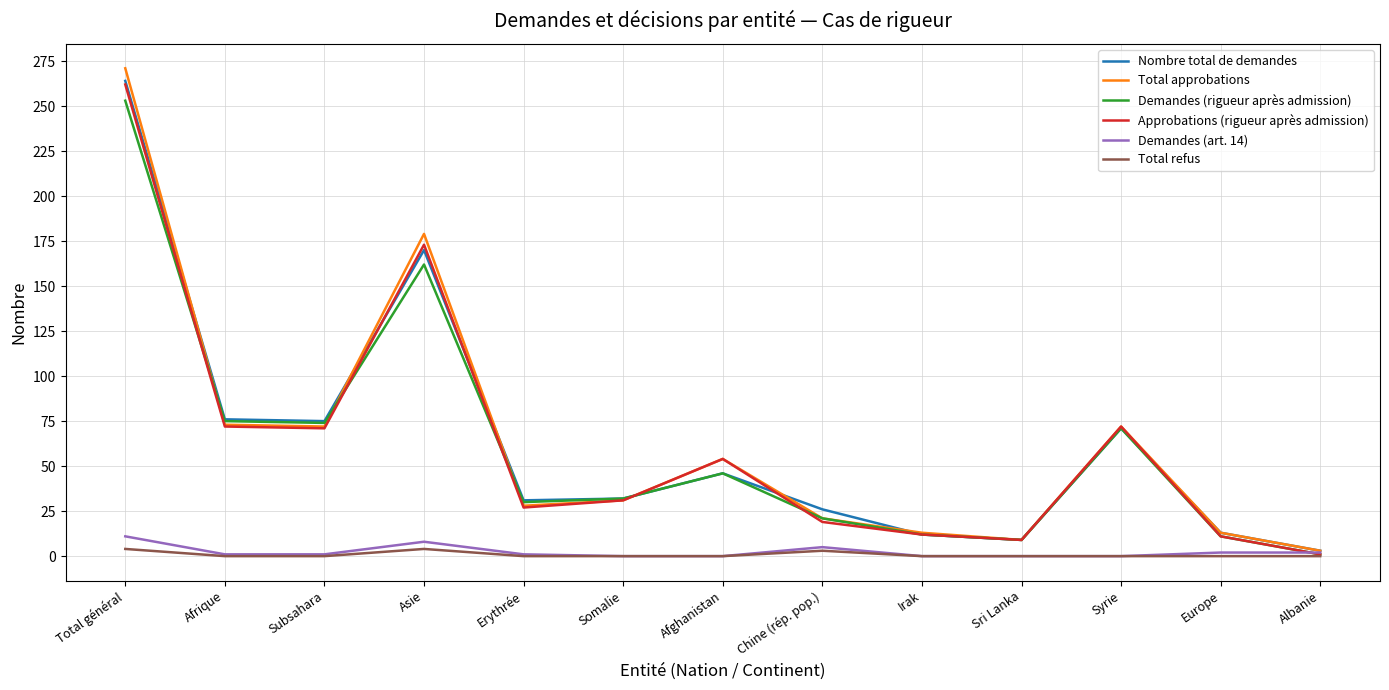

At which category is the sum across all series the highest?

Total général